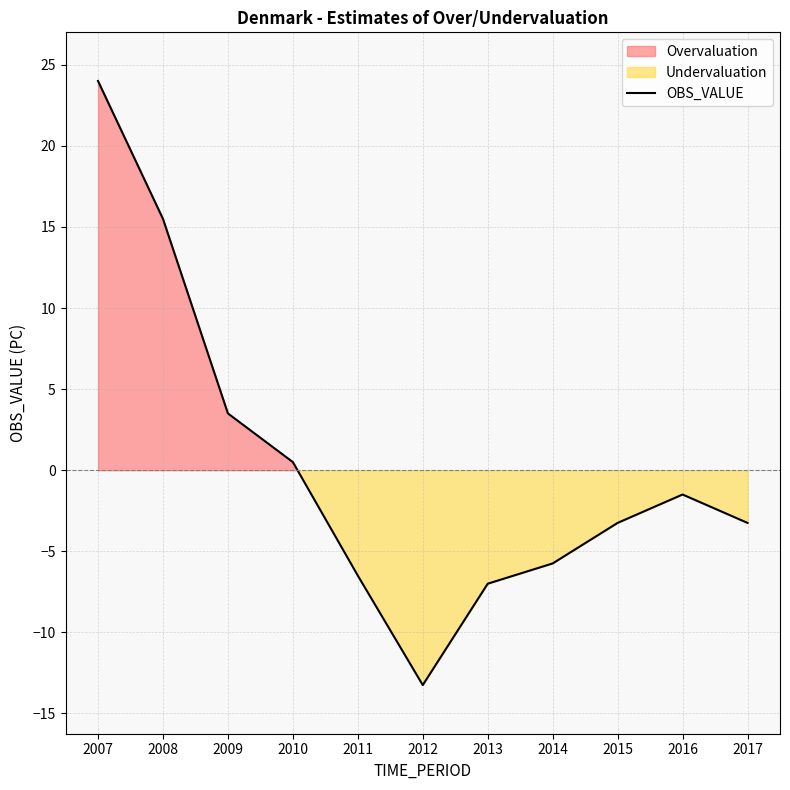

What is the change in value from 2012 to 2013?

+6.2